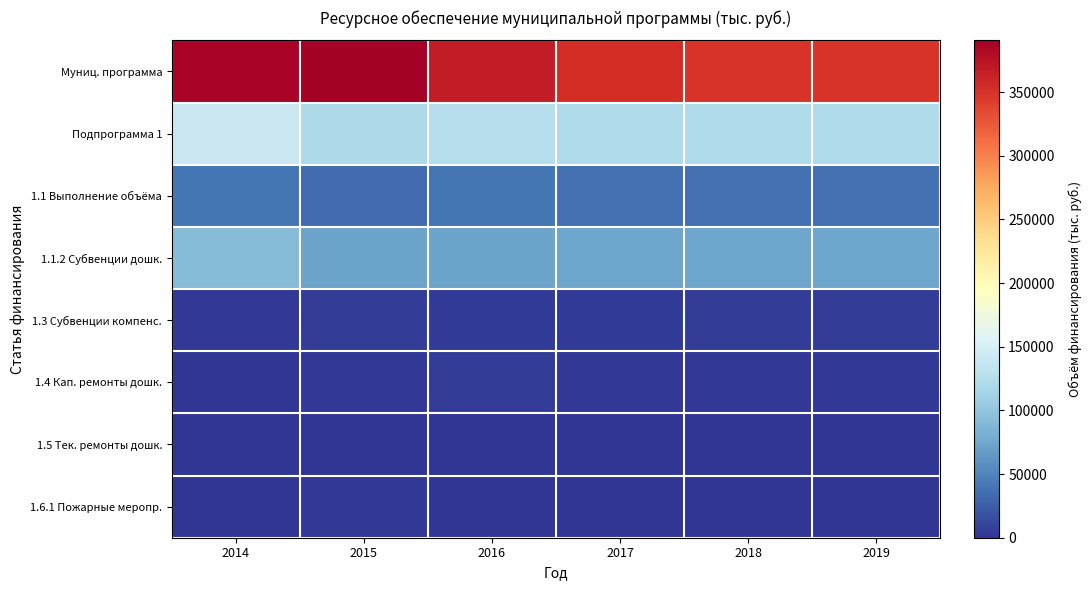

Which series has the largest range (max minus min)?

Муниц. программа